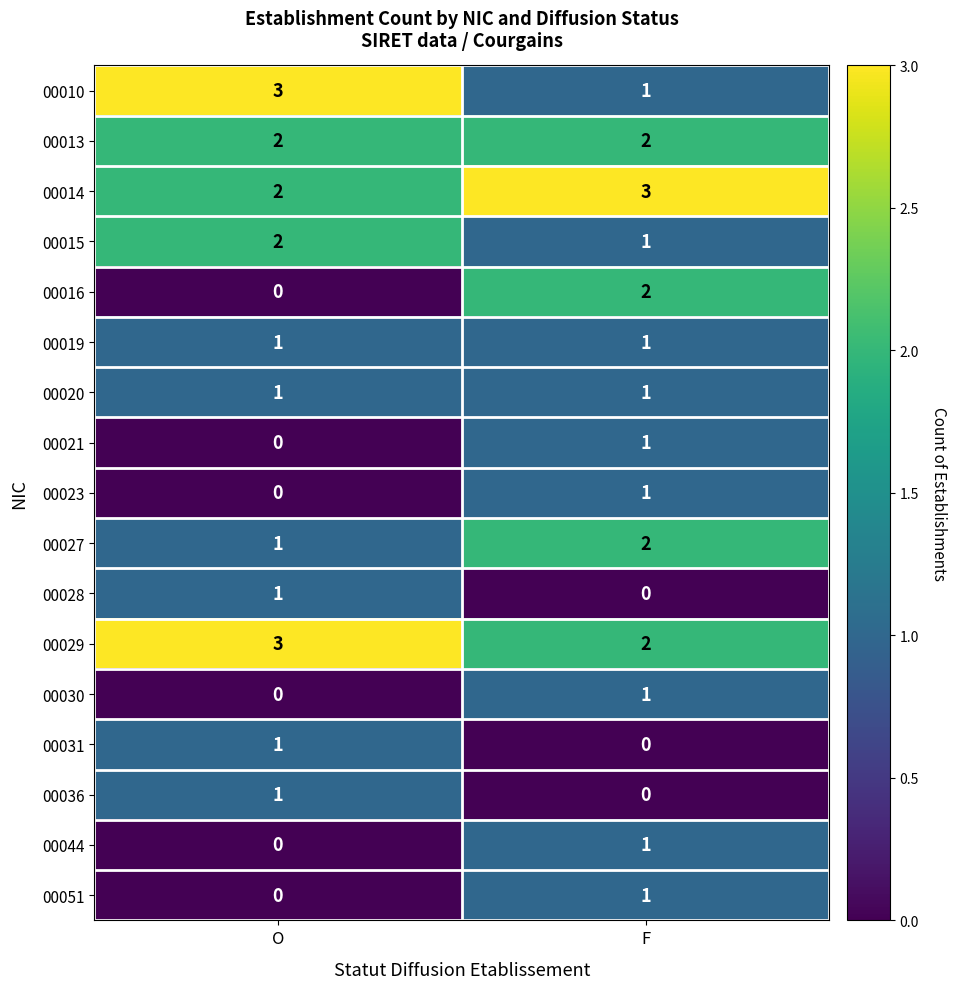

At which category is the sum across all series the highest?

F